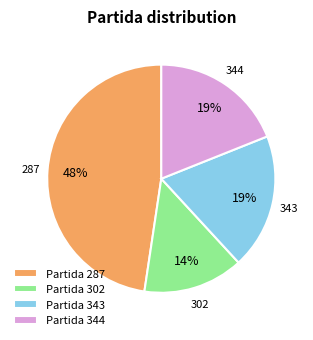

To the nearest percent, what is the average slice percentage?

25%